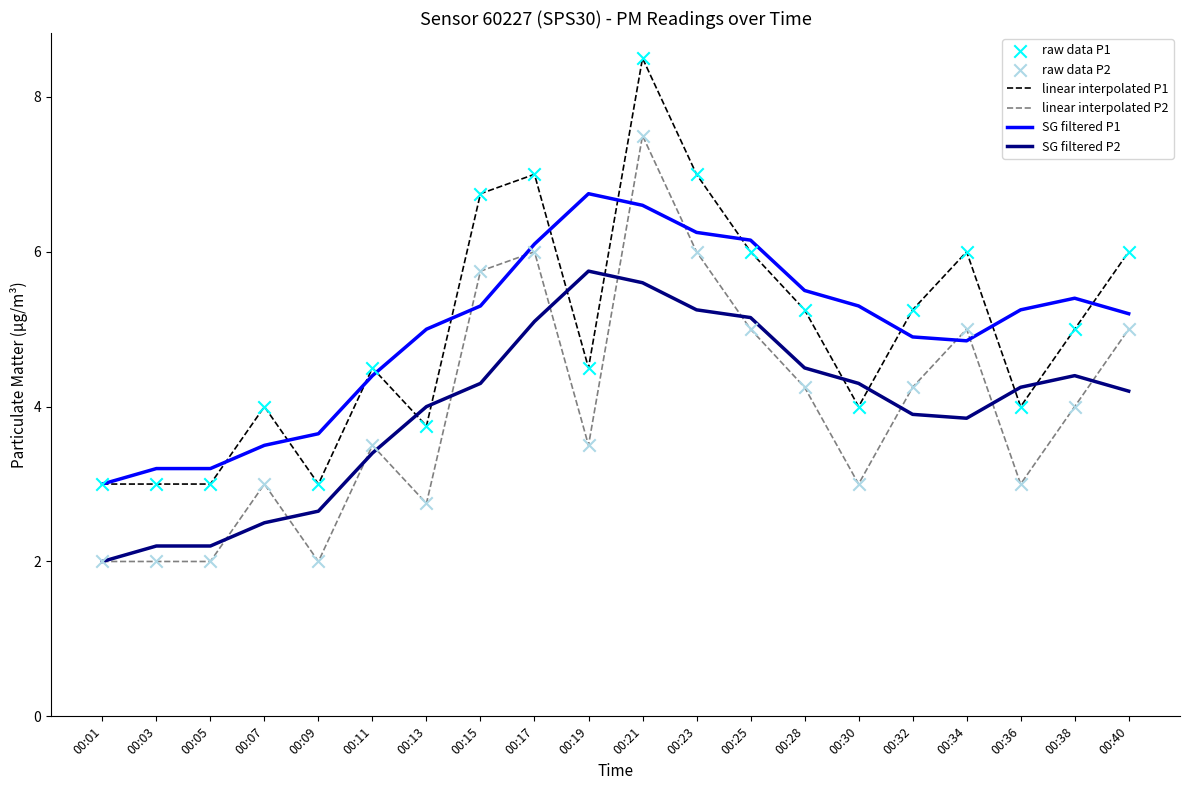

What is the difference between the highest and lowest values at 00:40?

1.8